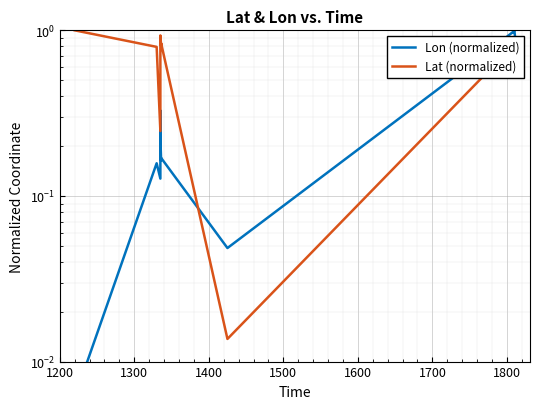

What is the label of the 15th point from the right?

1200